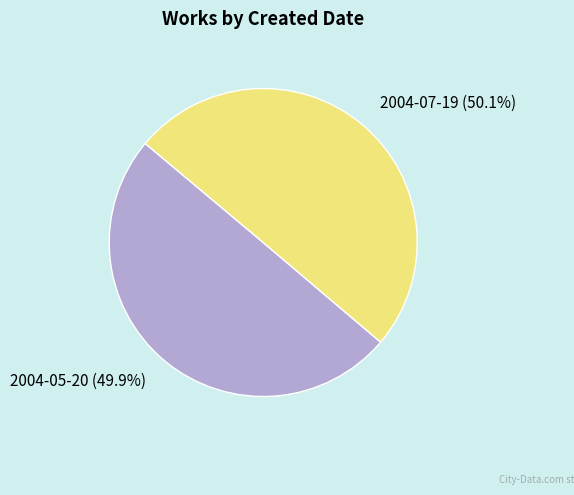

What is the ratio of the value at 2004-07-19 to the value at 2004-05-20?

1.0